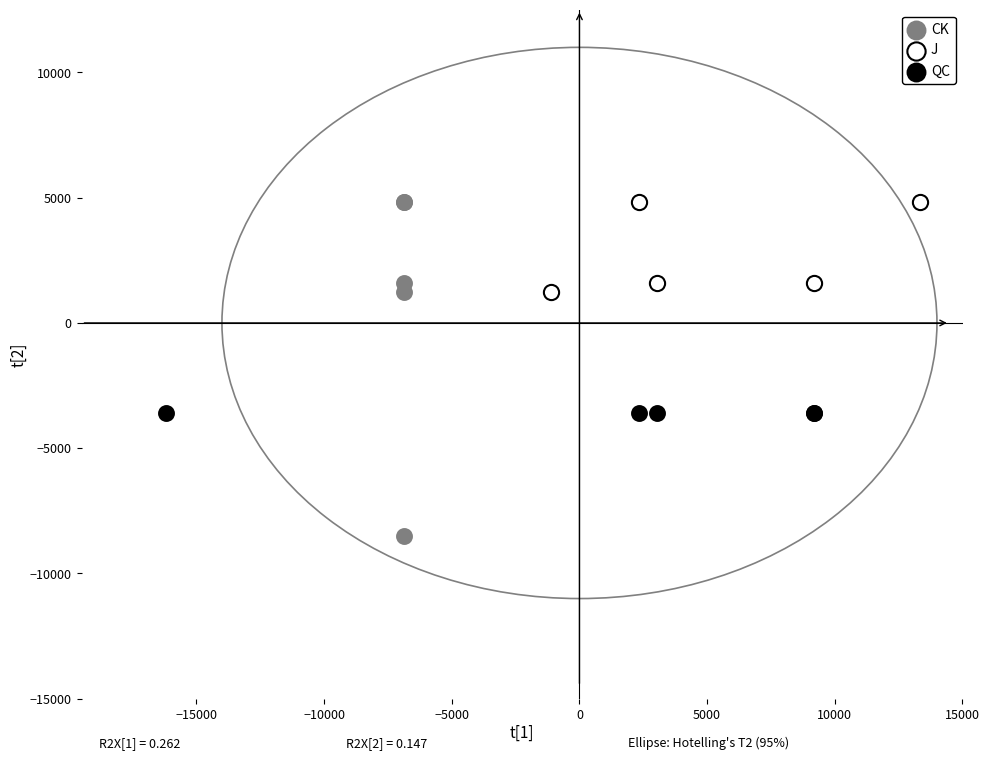

Which series contains the lowest Y value?

CK